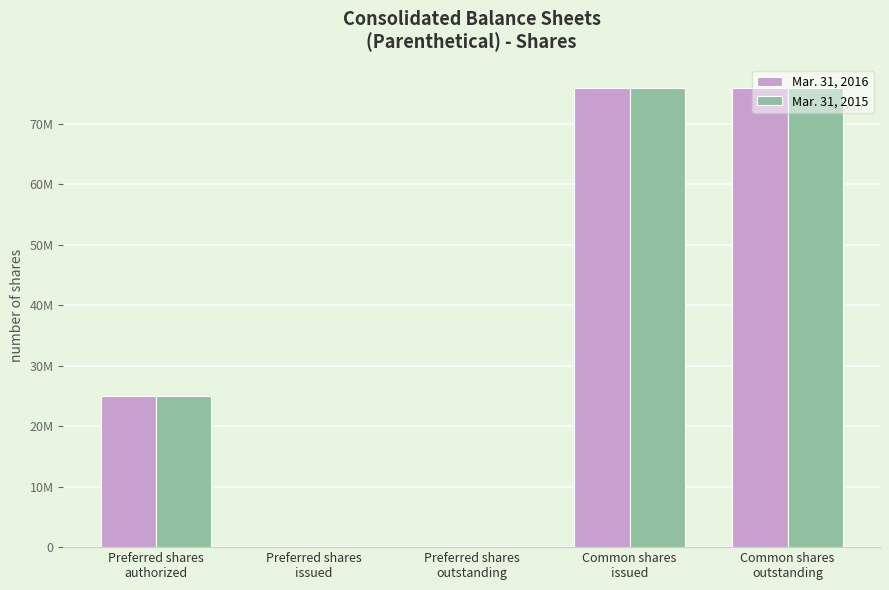

Does the chart contain stacked bars?

No